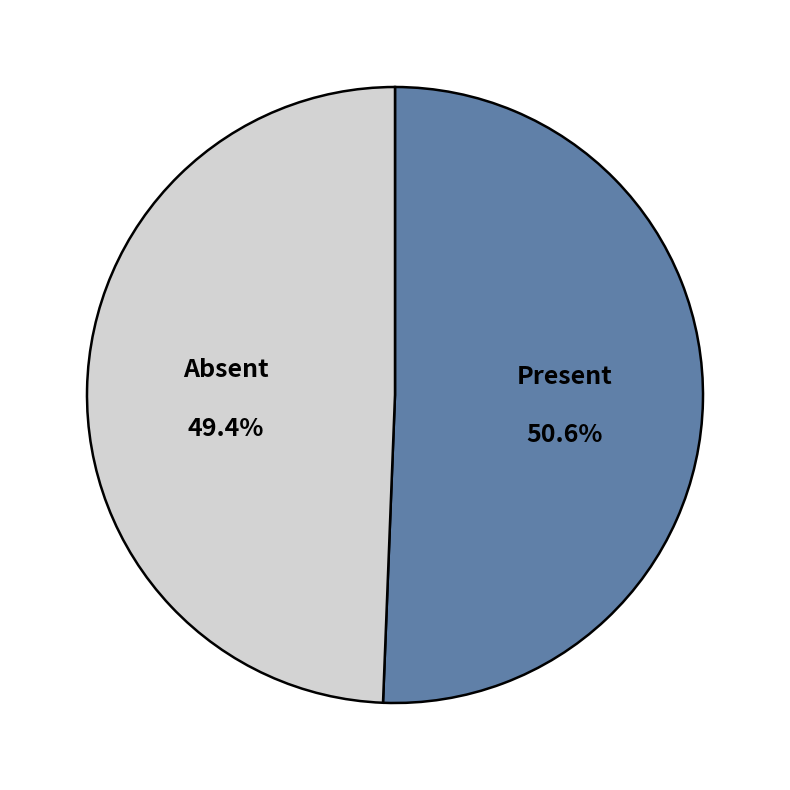

What is the ratio of the value at Absent to the value at Present?

1.0